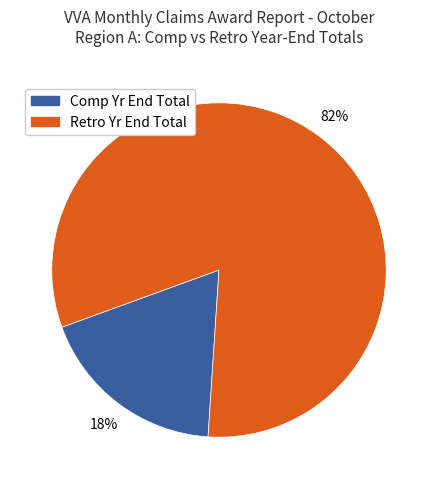

How many segments does this pie chart have?

2